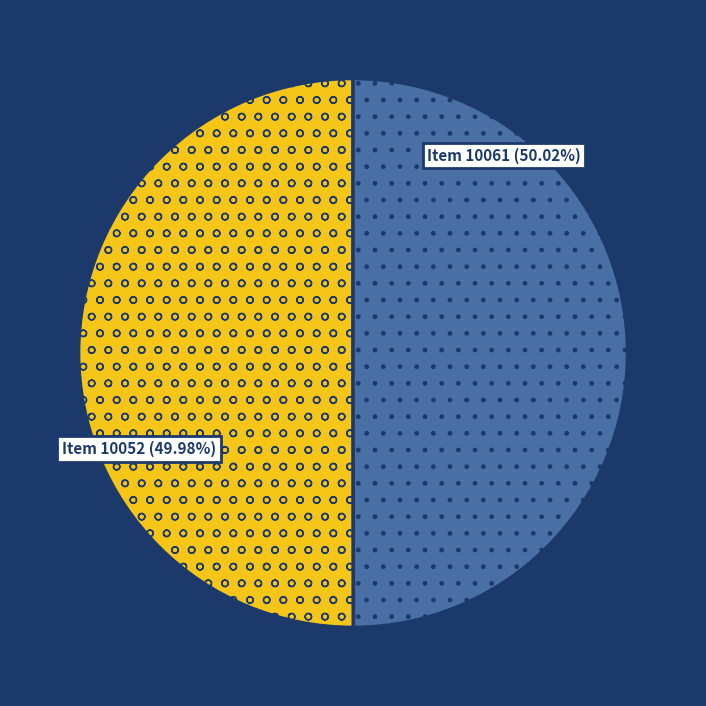

Does any single category account for the majority?

Yes